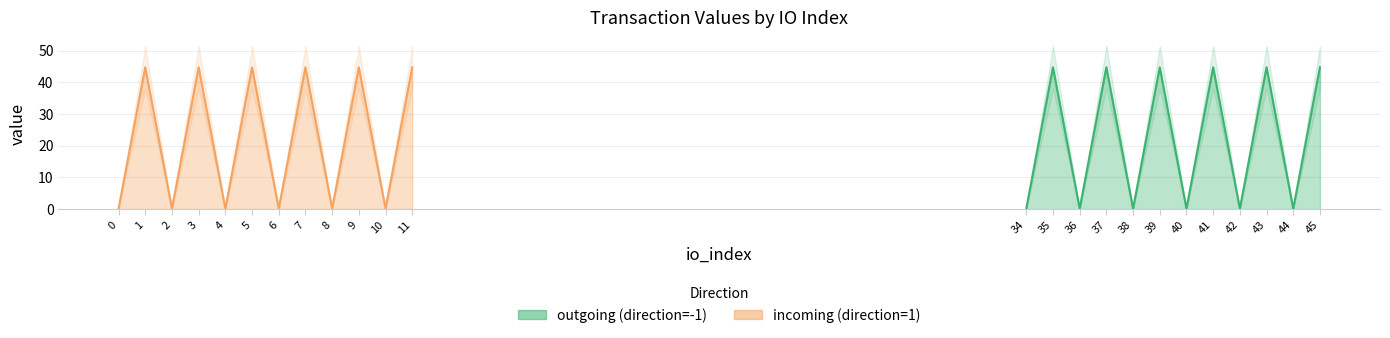

How many data points does each series have?

12